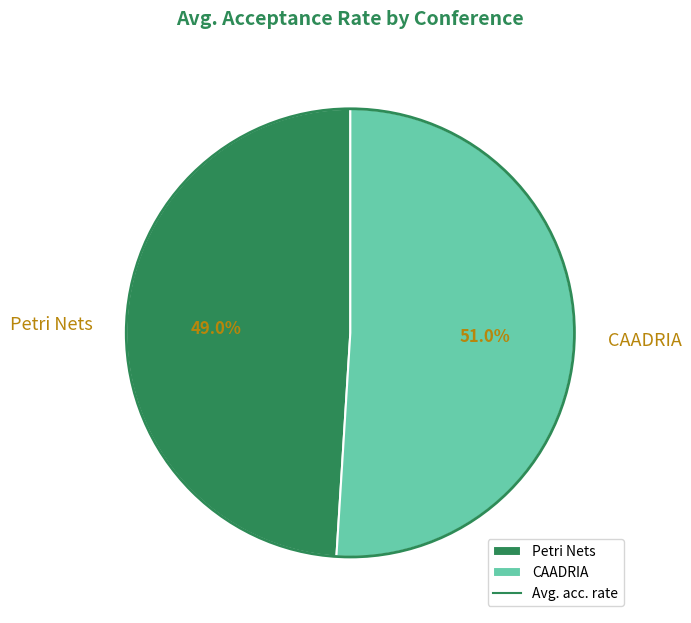

Which category has the smallest portion of the pie?

Petri Nets